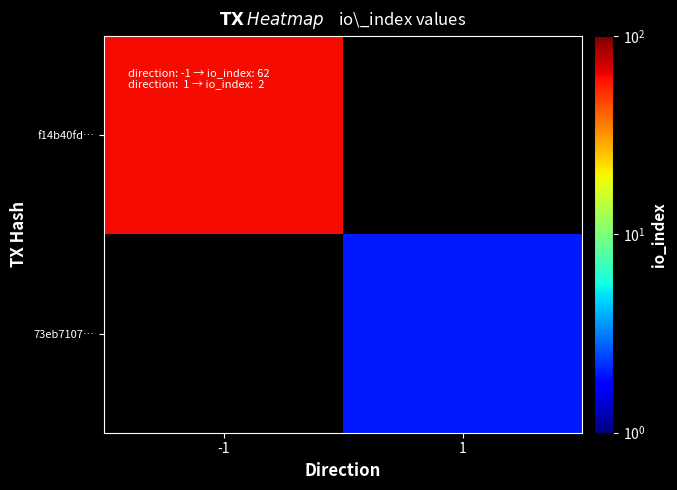

Which series has the largest range (max minus min)?

f14b40fd…